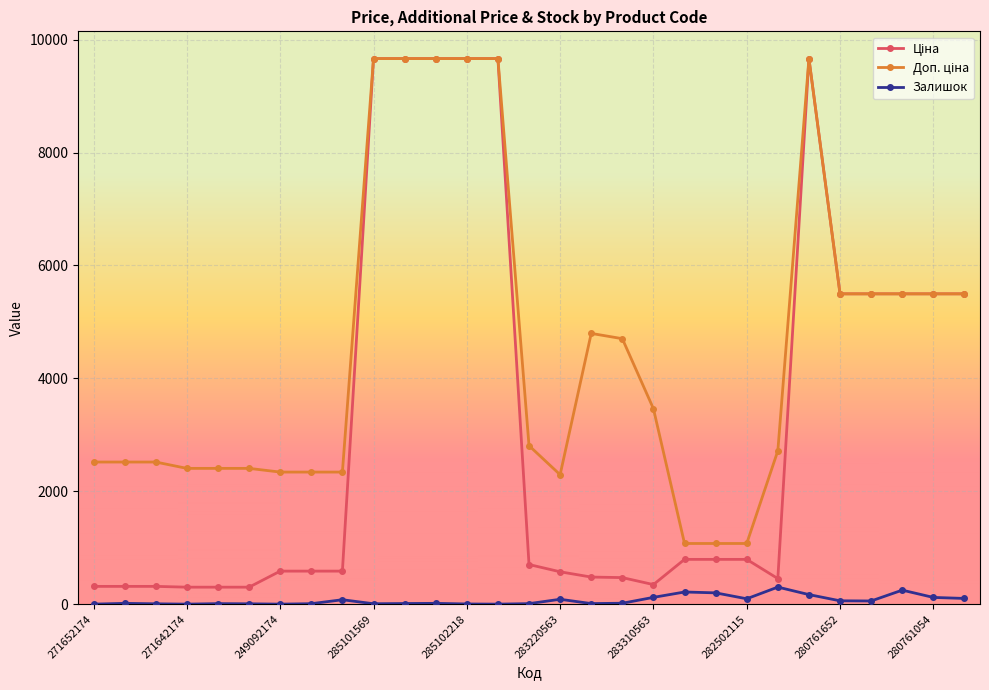

What is the greatest value displayed?

9664.7